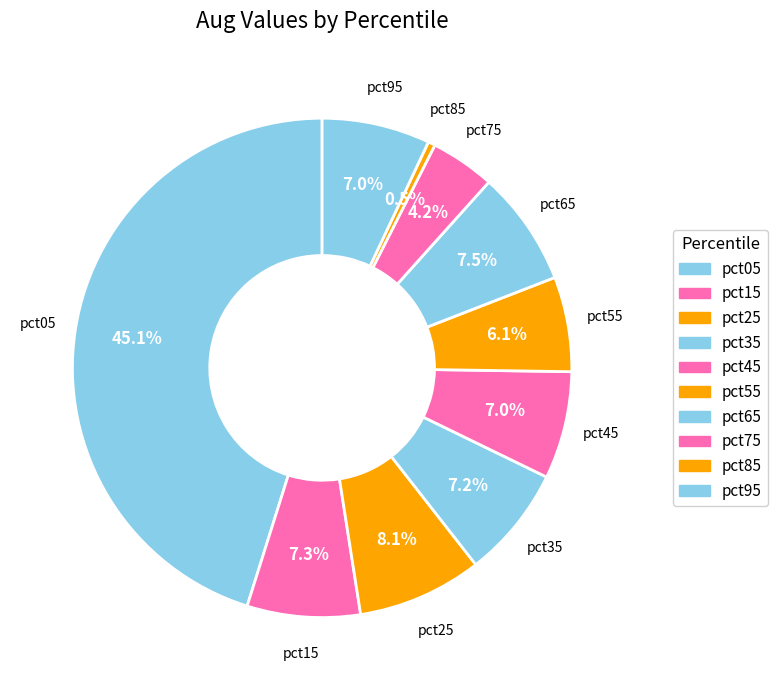

Count the number of slices in the pie.

10